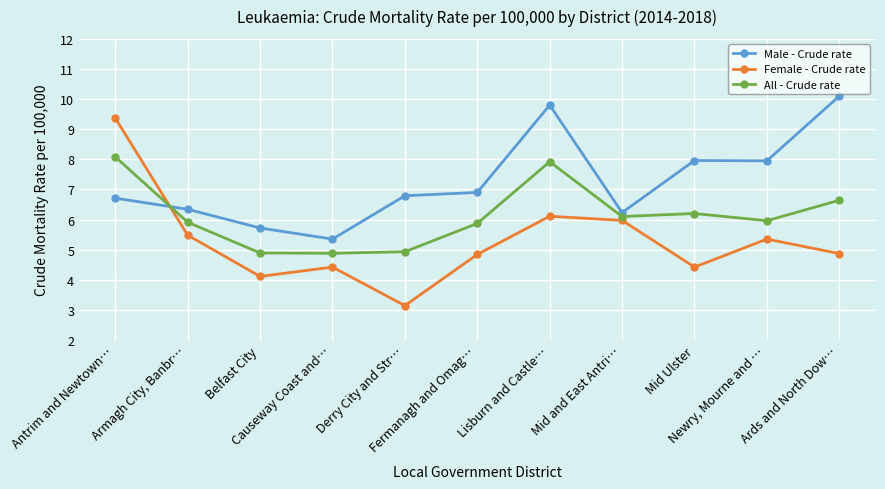

In Female - Crude rate, how many points are higher than both neighbors (excluding endpoints)?

3